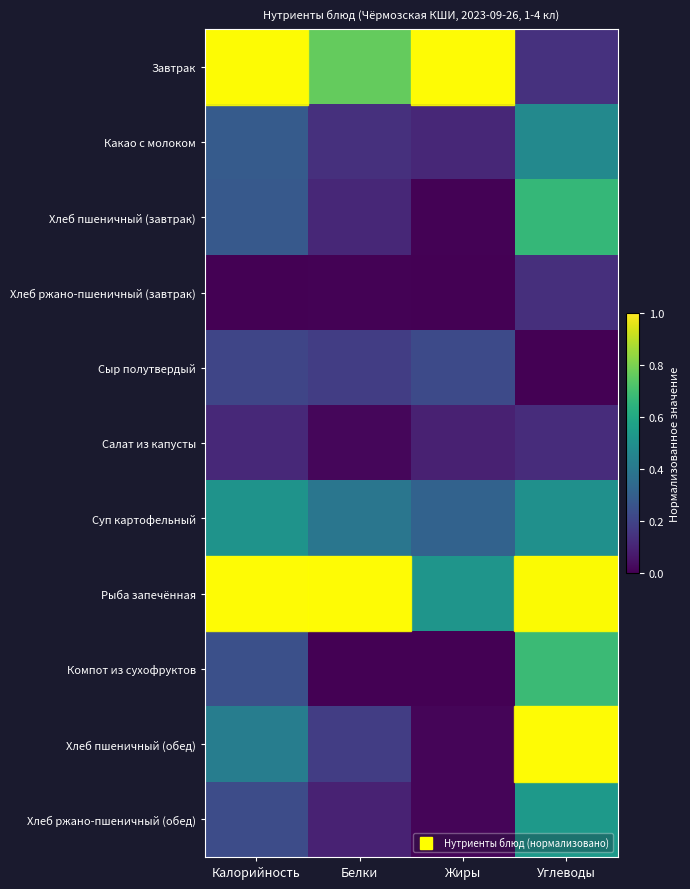

Reading left to right, what are all the values shown in this chart?

Завтрак: Калорийность=1.0	Белки=0.8	Жиры=1.0	Углеводы=0.1
Какао с молоком: Калорийность=0.3	Белки=0.1	Жиры=0.1	Углеводы=0.5
Хлеб пшеничный (завтрак): Калорийность=0.3	Белки=0.1	Жиры=0.0	Углеводы=0.7
Хлеб ржано-пшеничный (завтрак): Калорийность=0.0	Белки=0.0	Жиры=0.0	Углеводы=0.1
Сыр полутвердый: Калорийность=0.2	Белки=0.2	Жиры=0.2	Углеводы=0.0
Салат из капусты: Калорийность=0.1	Белки=0.0	Жиры=0.1	Углеводы=0.1
Суп картофельный: Калорийность=0.5	Белки=0.4	Жиры=0.3	Углеводы=0.5
Рыба запечённая: Калорийность=1.0	Белки=1.0	Жиры=0.5	Углеводы=1.0
Компот из сухофруктов: Калорийность=0.2	Белки=0.0	Жиры=0.0	Углеводы=0.7
Хлеб пшеничный (обед): Калорийность=0.4	Белки=0.2	Жиры=0.0	Углеводы=1.0
Хлеб ржано-пшеничный (обед): Калорийность=0.2	Белки=0.1	Жиры=0.0	Углеводы=0.5